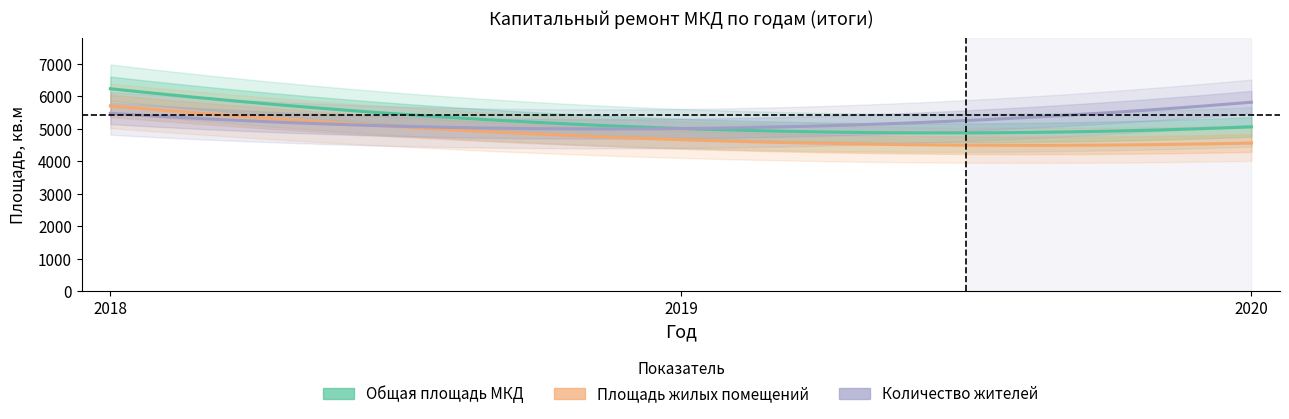

What is the difference between the Площадь жилых помещений values at 2019 and 2020?

104.1